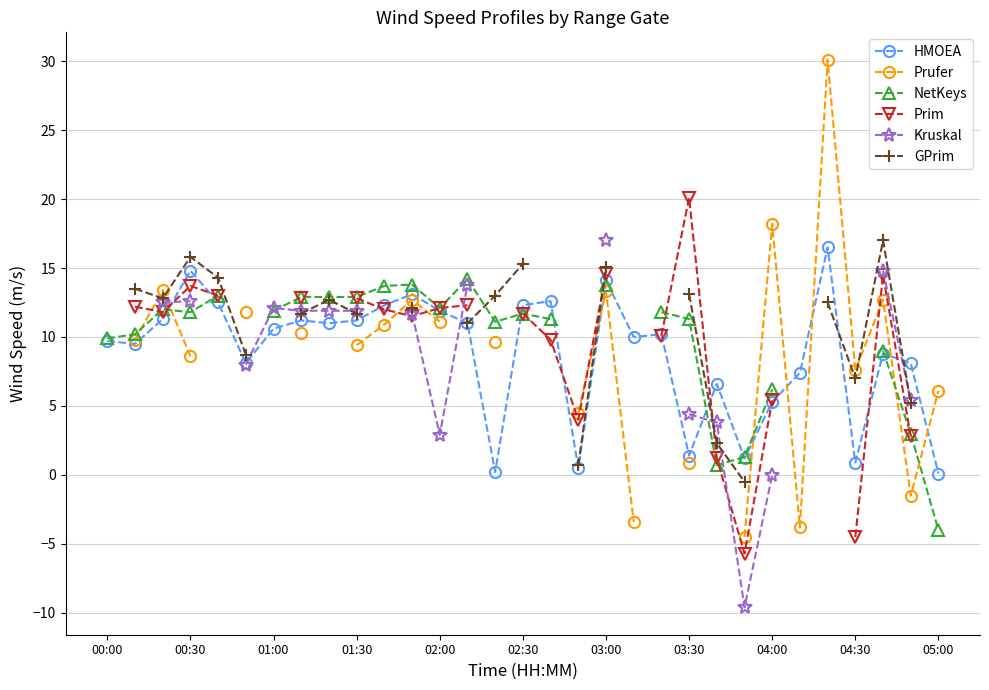

True or false: HMOEA has more than 0 interior local peaks.

True